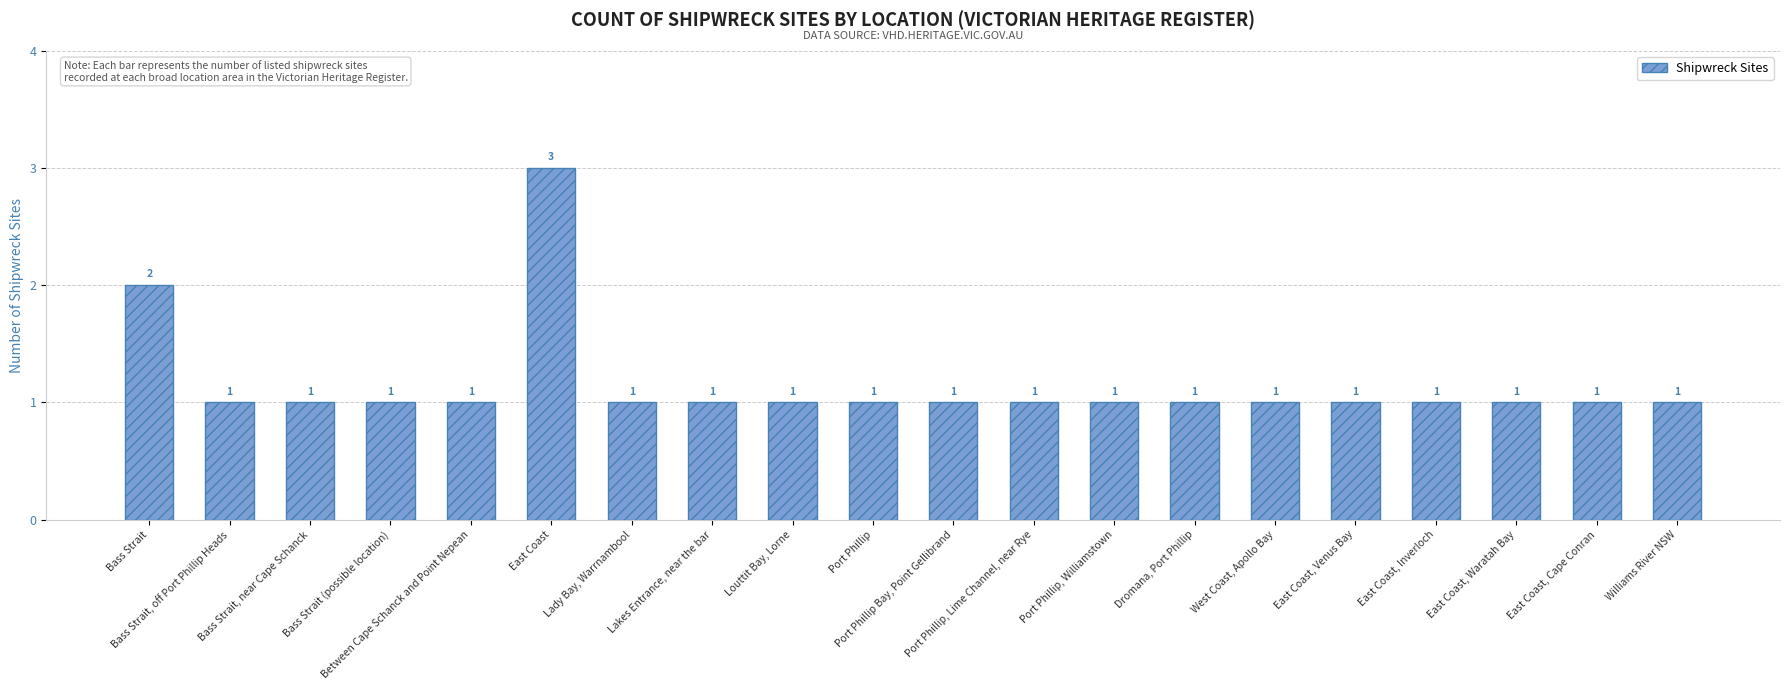

What is the average value?

1